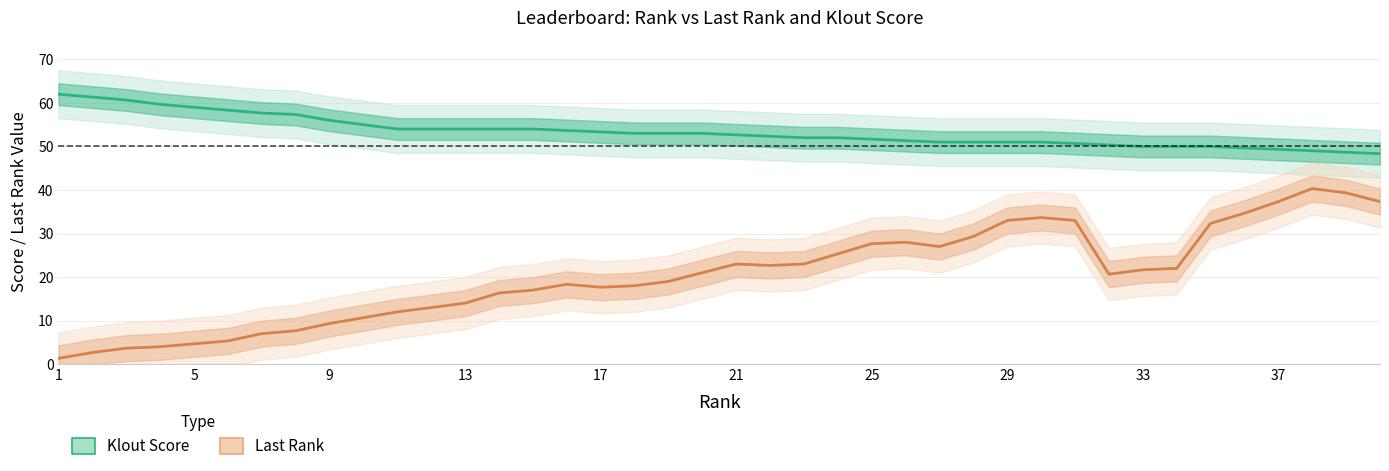

What is the difference between the maximum and minimum values in the Klout Score series?

13.7